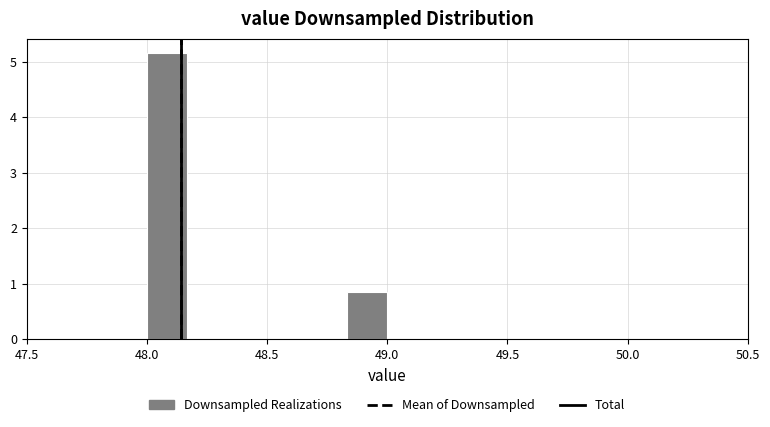

Read against the x-axis, roughly where is the centre of the tallest bar?

48.10